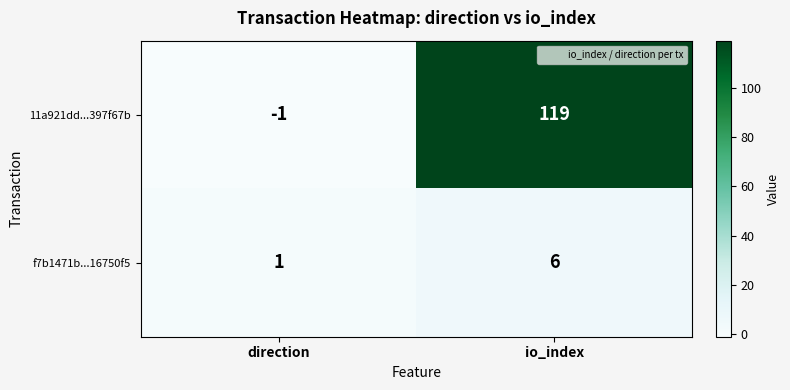

List the series in order of their peak value, highest first.

11a921dd...397f67b, f7b1471b...16750f5